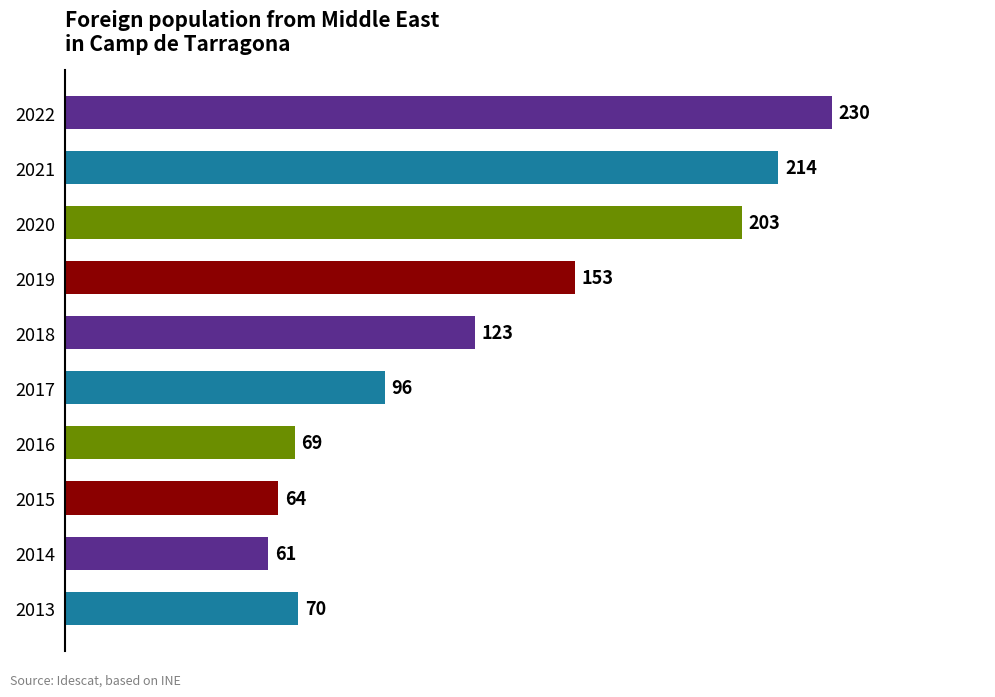

Where is the data nearest to the value 145?

2019